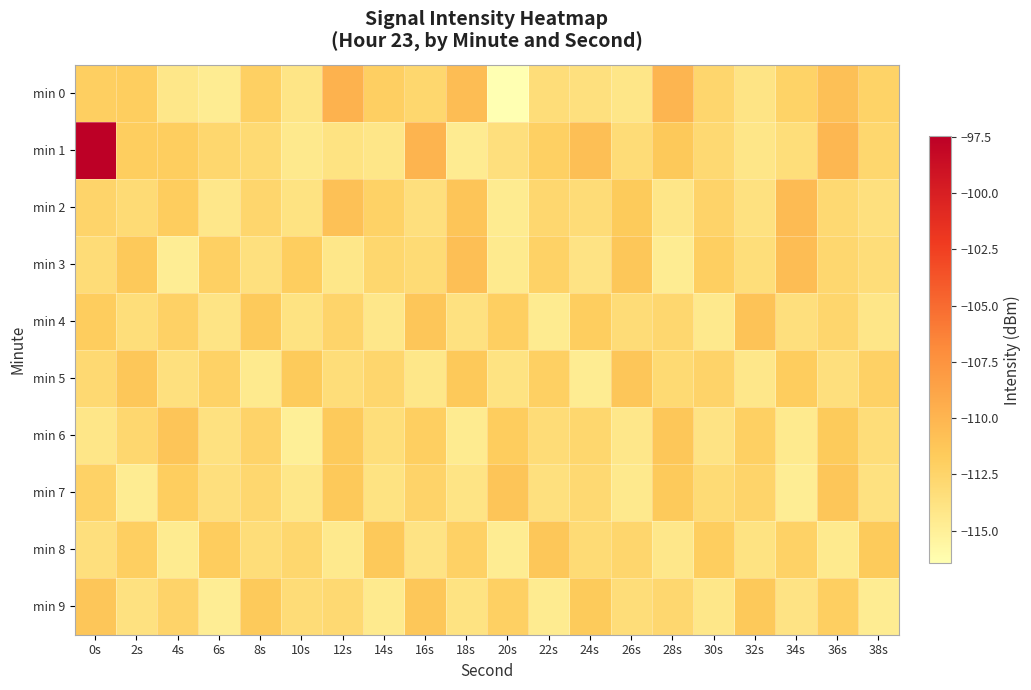

What is the greatest value displayed?

-97.5